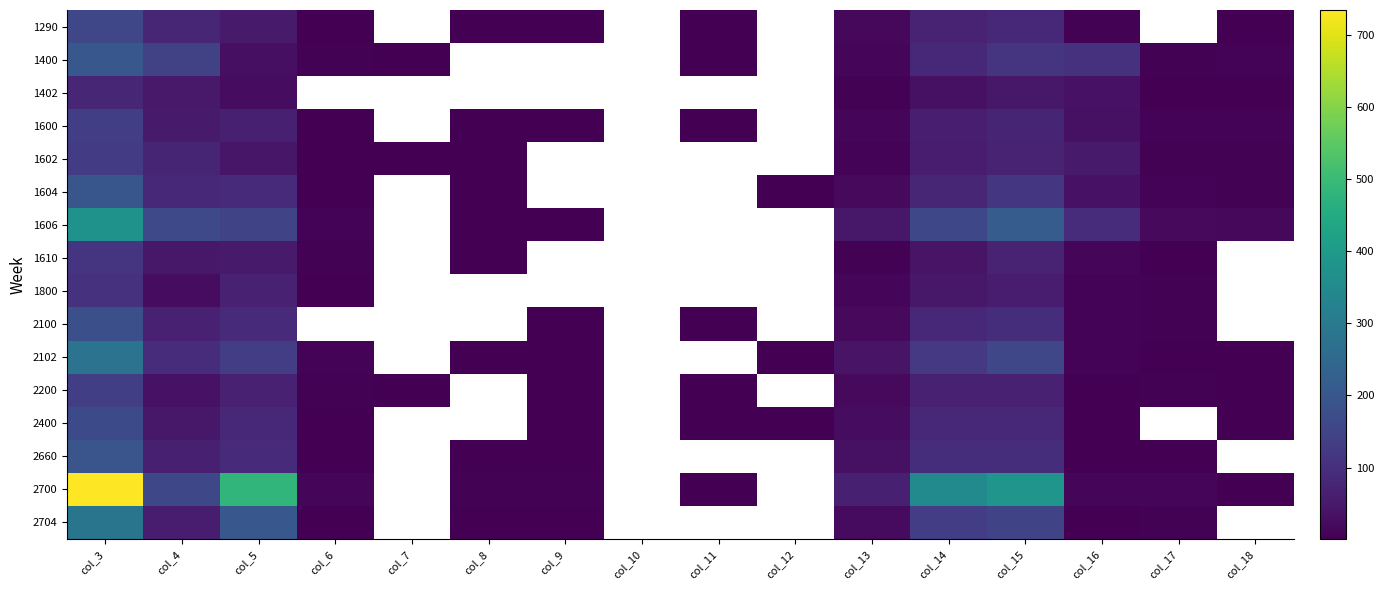

At which category is the sum across all series the highest?

col_3